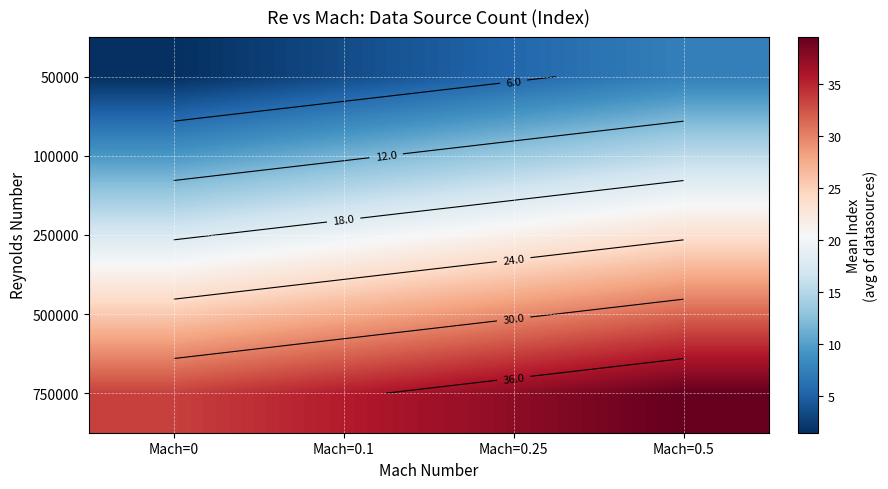

The 100000 series shows 11.5 at Mach=0.1. True or false?

True